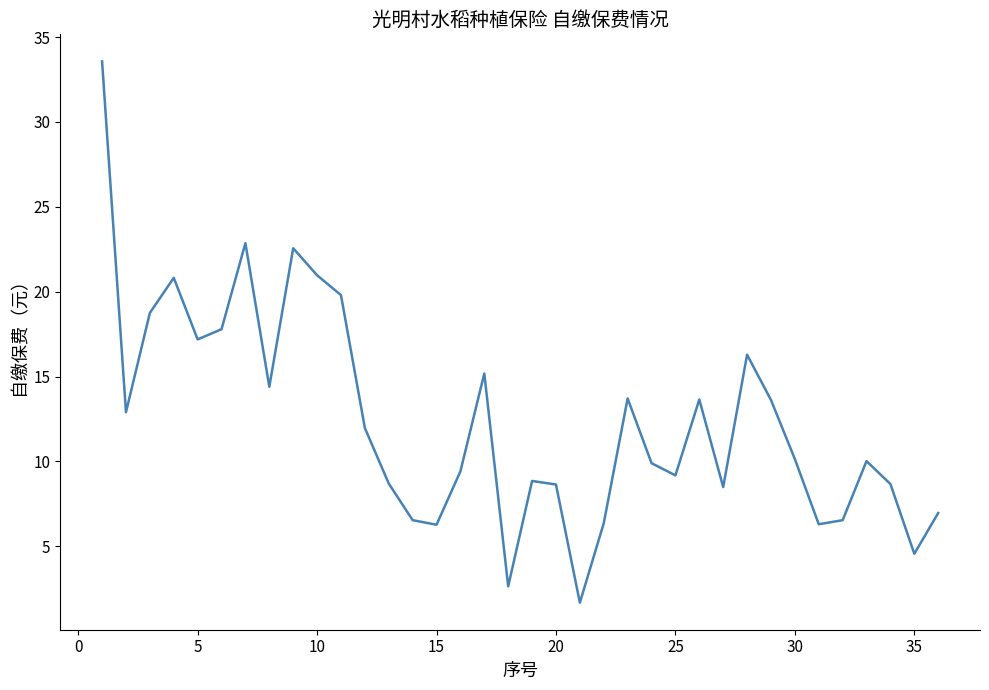

What is the difference between the maximum and minimum values?

31.9